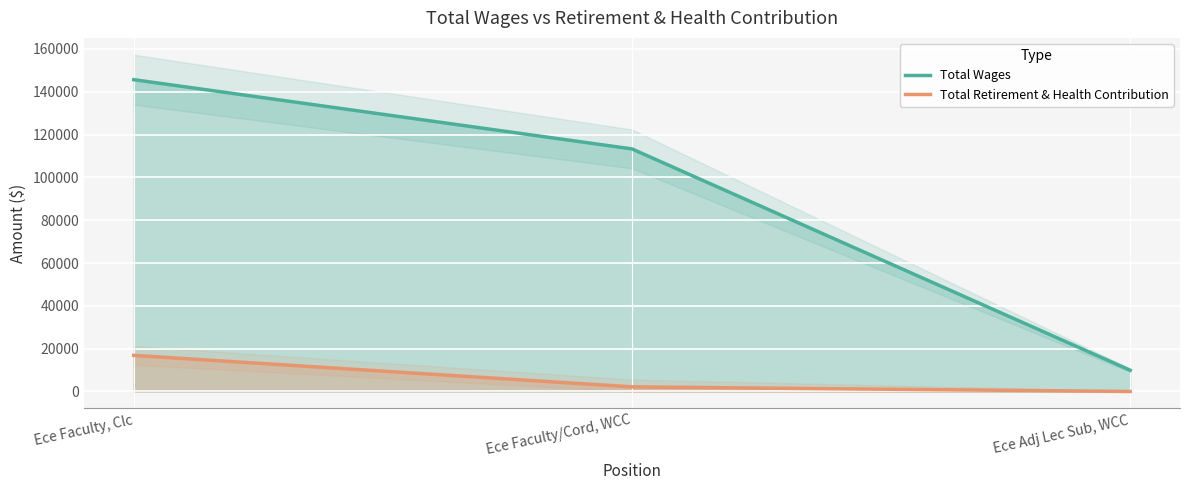

What is the sum of all Total Wages values?

268836